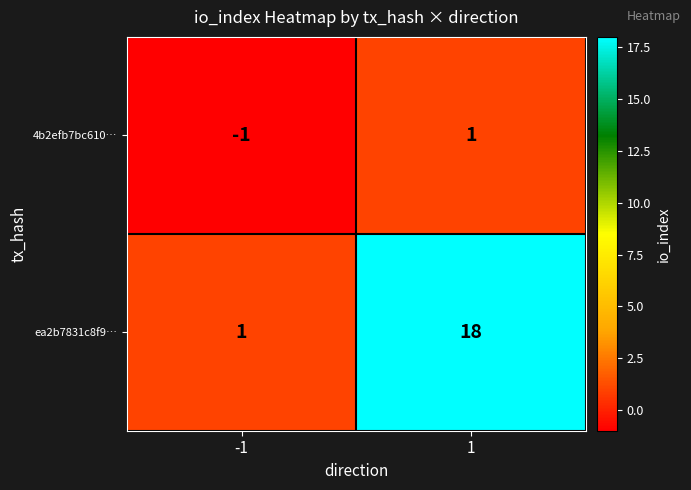

The value of ea2b7831c8f9… at 1 is 18. True or false?

True